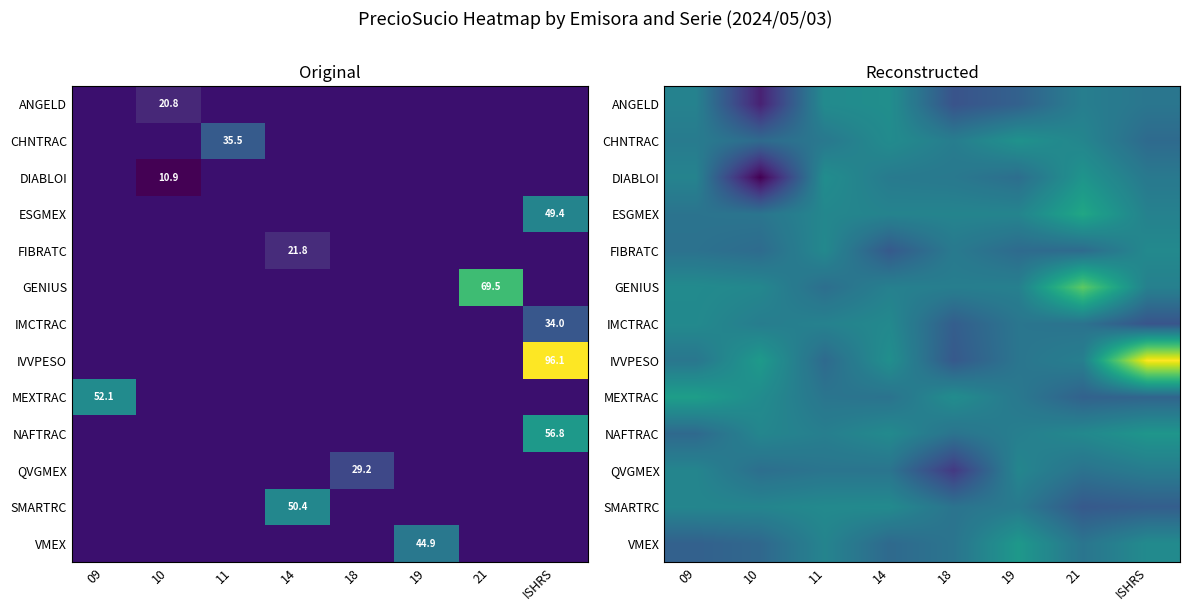

Which series has the largest total across all categories?

IVVPESO